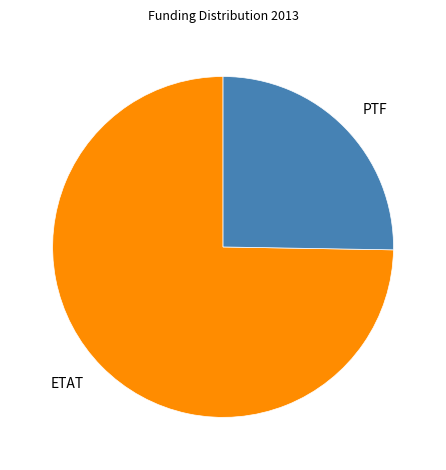

Do PTF and ETAT together represent more than half of the pie?

Yes